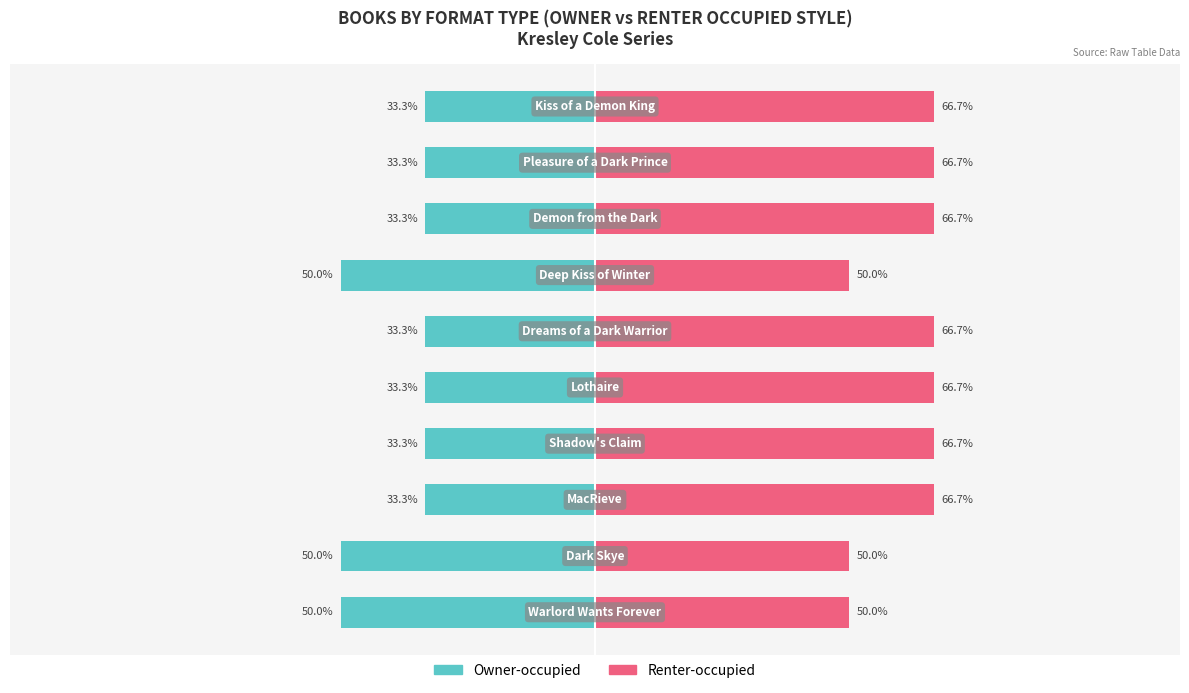

How many distinct data groups are displayed?

2